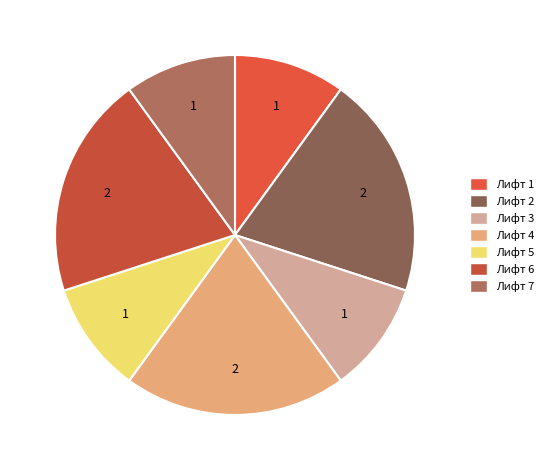

Does any single category account for the majority?

No